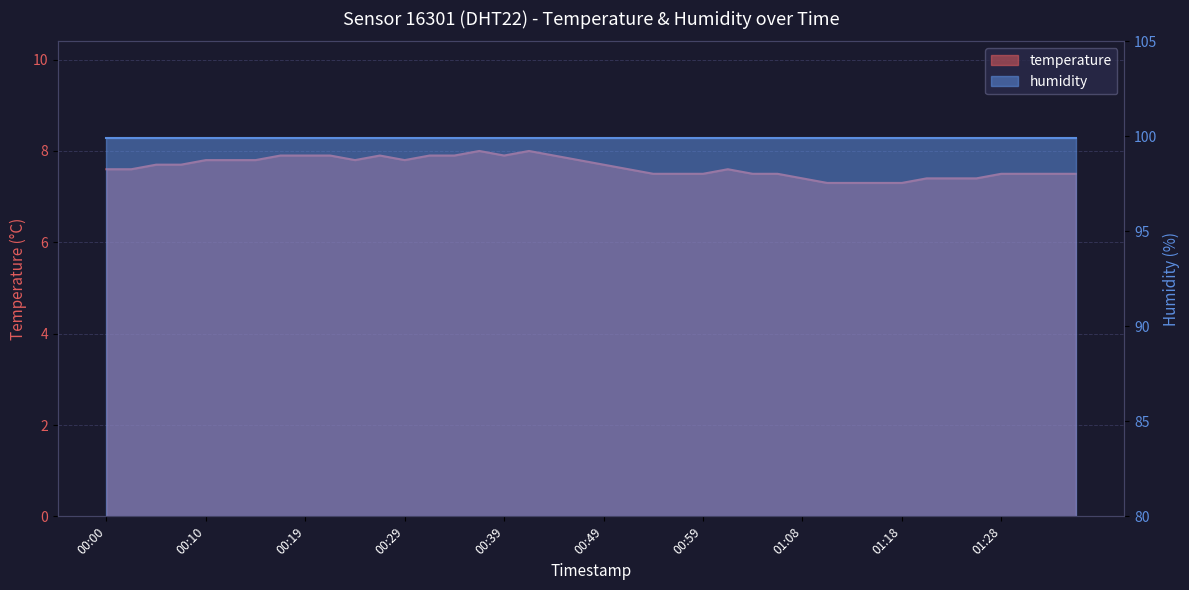

What is the label of the 25th point from the right?

00:37